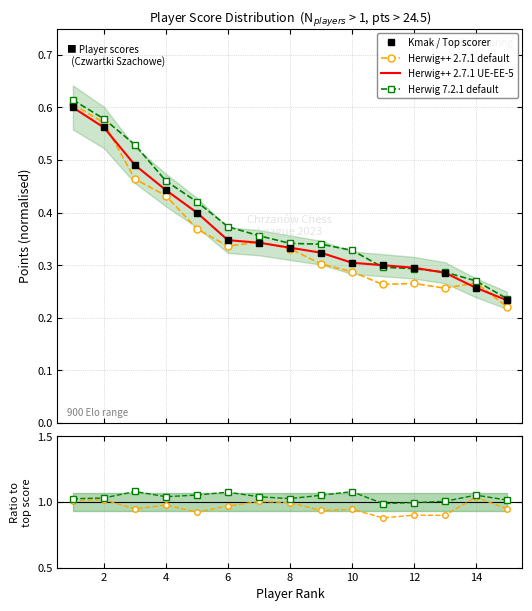

Is the value of Herwig++ 2.7.1 UE-EE-5 at 16 greater than the value of Herwig 7.2.1 default at 2?

No